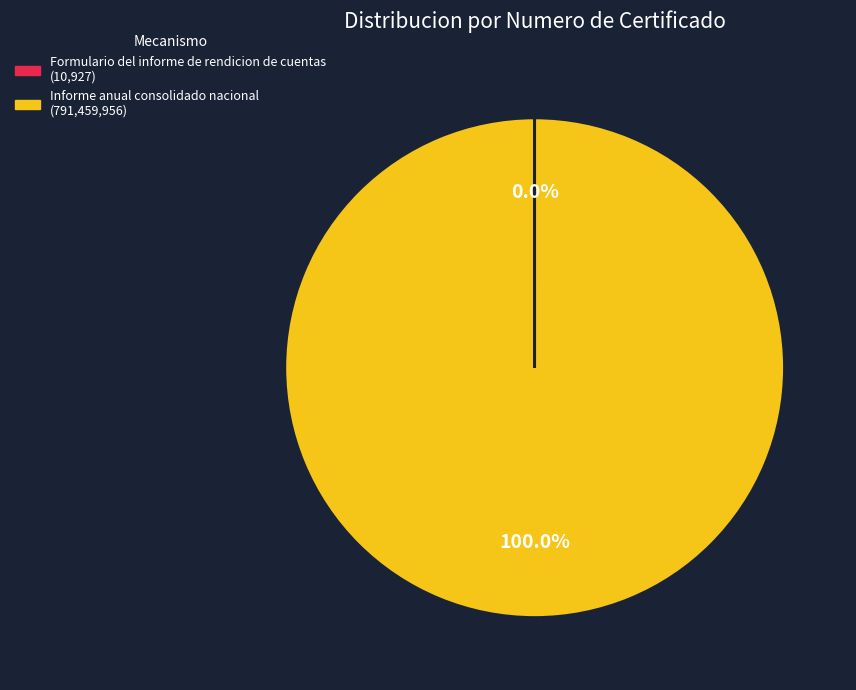

Does any single category account for the majority?

Yes